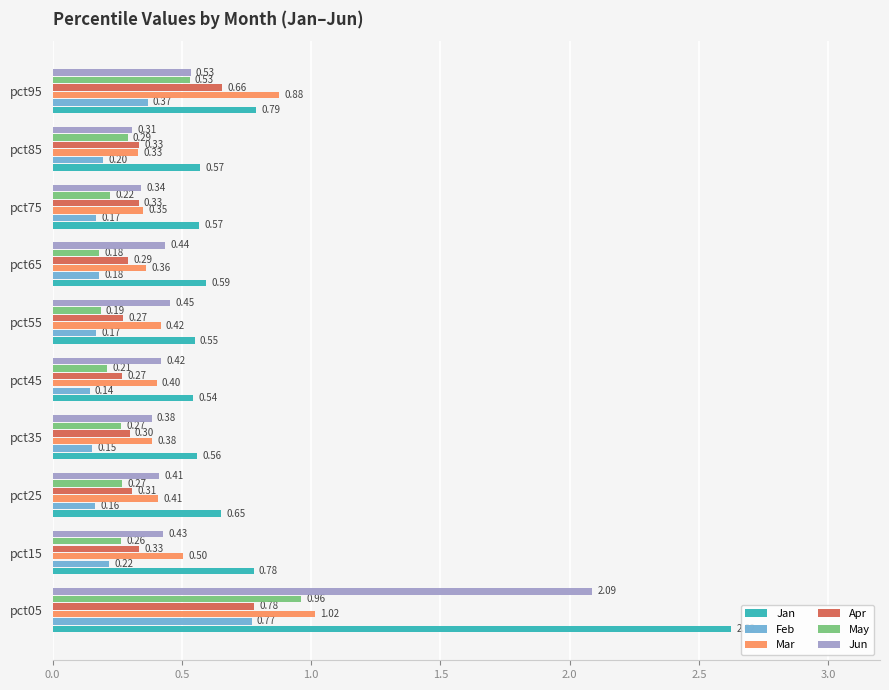

Where is Jan nearest to the value 1?

pct95